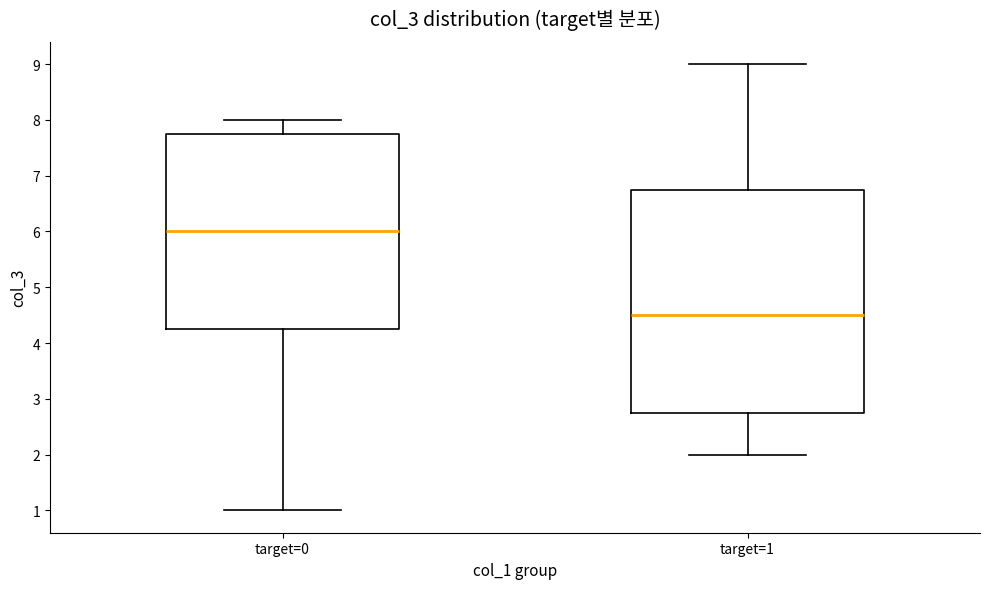

Which box is the tallest, from its lower edge to its upper edge?

target=1